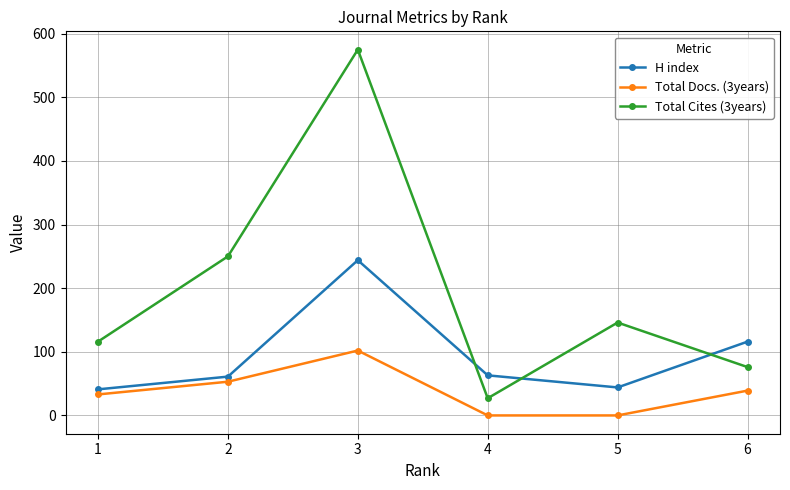

How many interior local peaks does the Total Docs. (3years) series have?

1